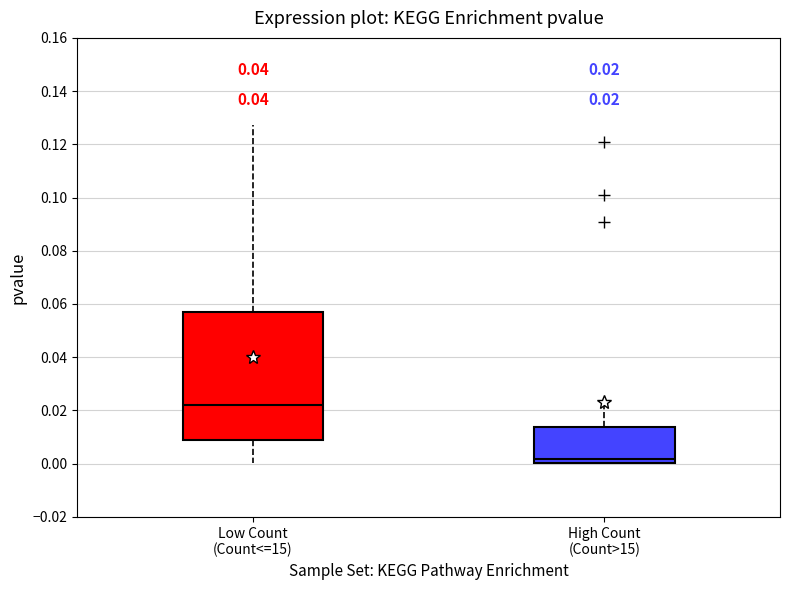

Which box is the tallest, from its lower edge to its upper edge?

Low Count (Count<=15)